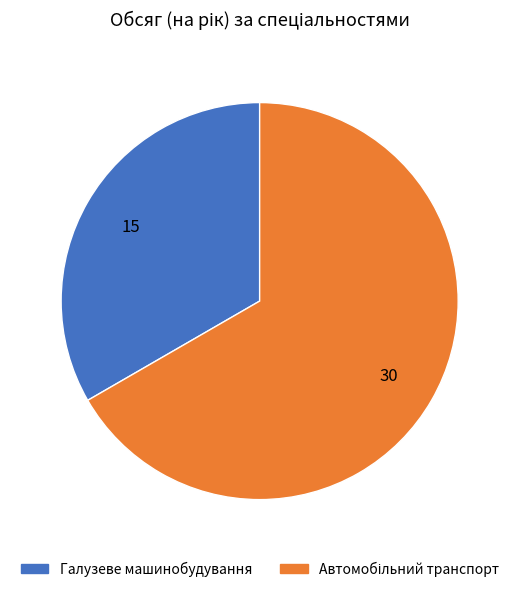

What is the smallest slice in the pie chart?

Галузеве машинобудування